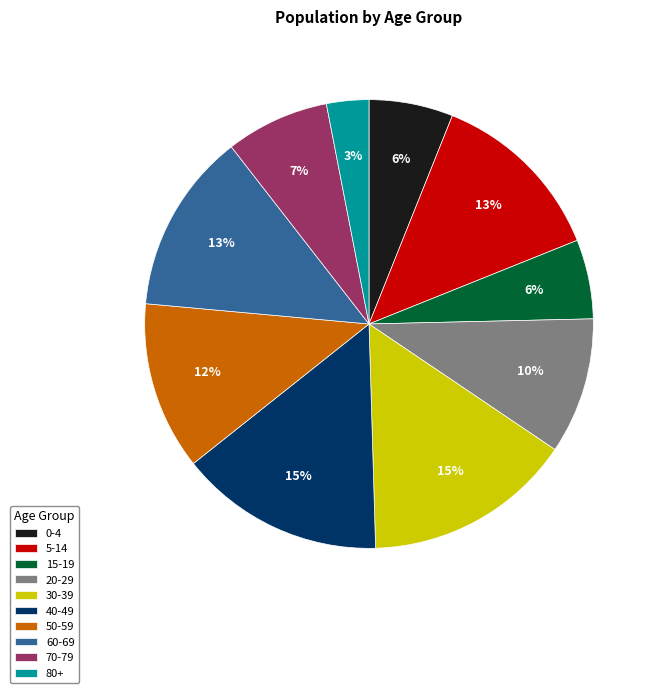

To the nearest percent, what is the difference between the largest and smallest slice percentages?

12%